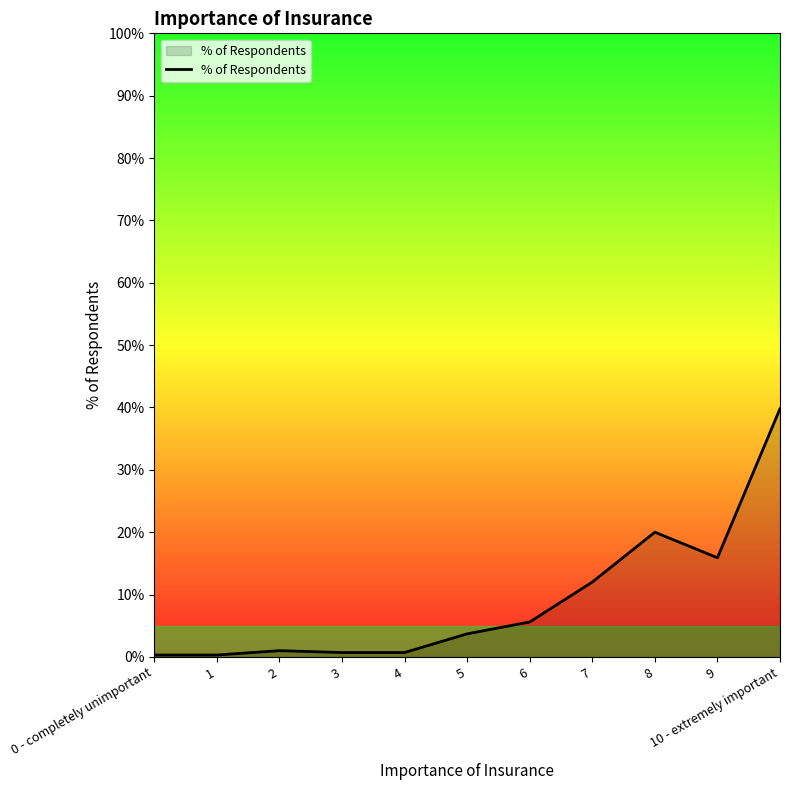

How many lines are shown in the chart?

1